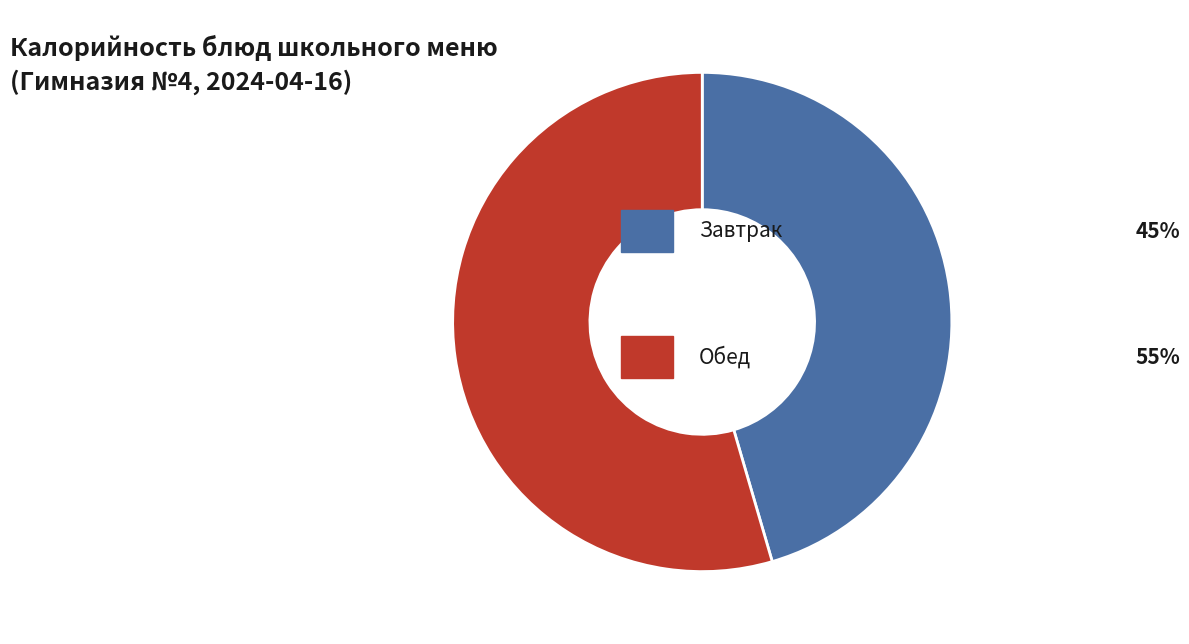

Is there any slice that represents more than half of the pie?

Yes